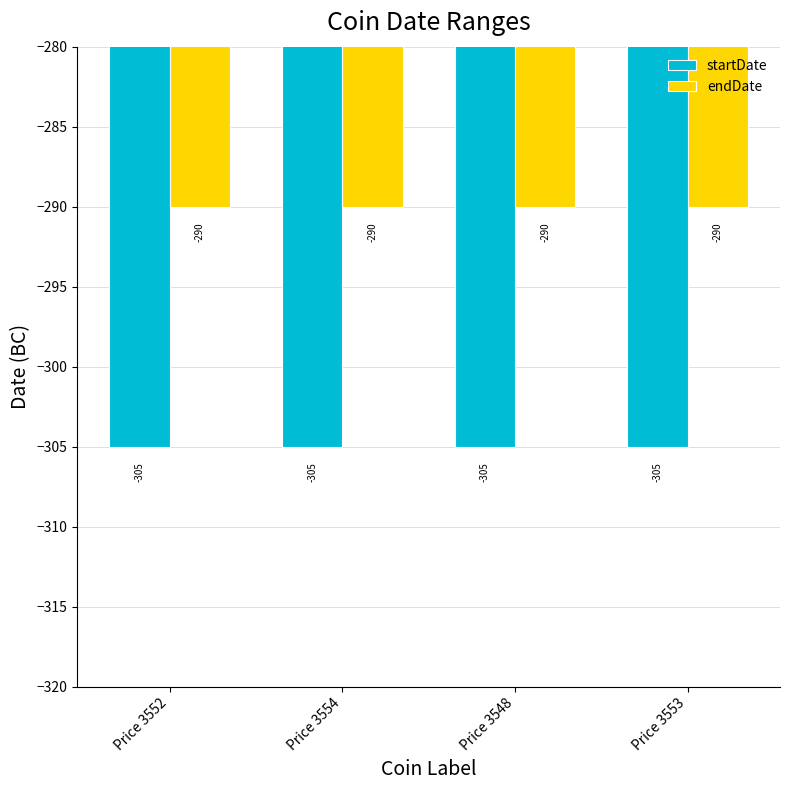

What is the sum of all startDate values?

-1220